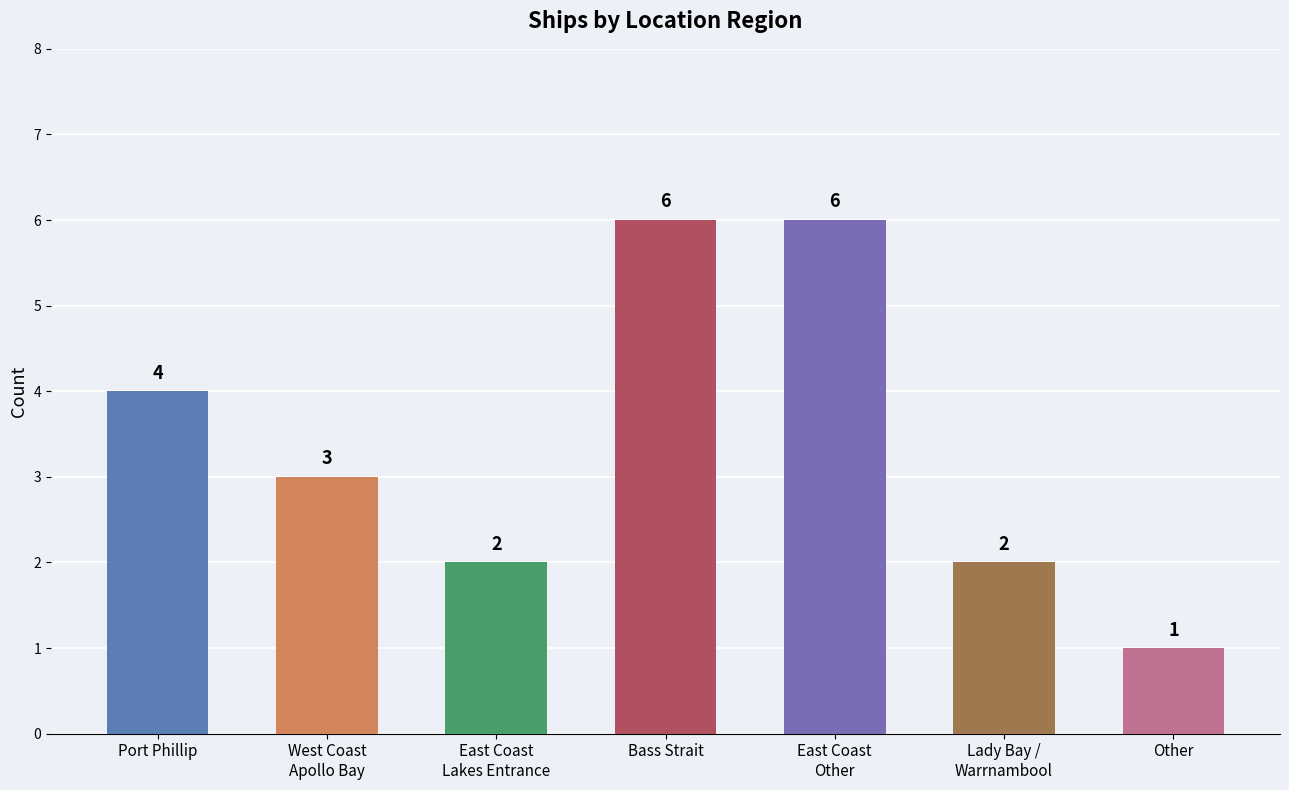

What is the change in value from Bass Strait to Other?

-5